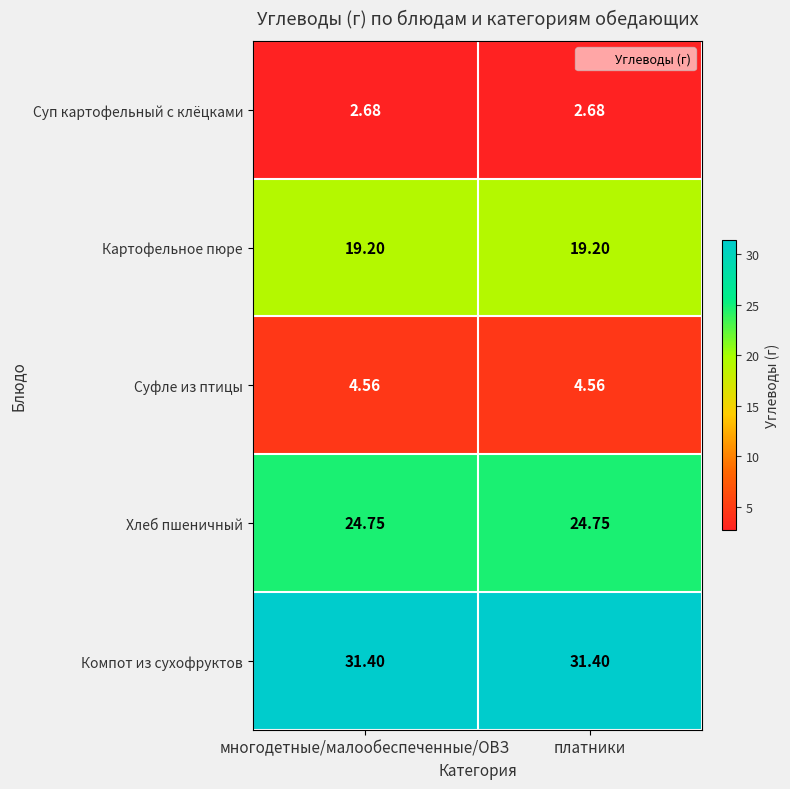

List the series in order of their peak value, highest first.

Компот из сухофруктов, Хлеб пшеничный, Картофельное пюре, Суфле из птицы, Суп картофельный с клёцками